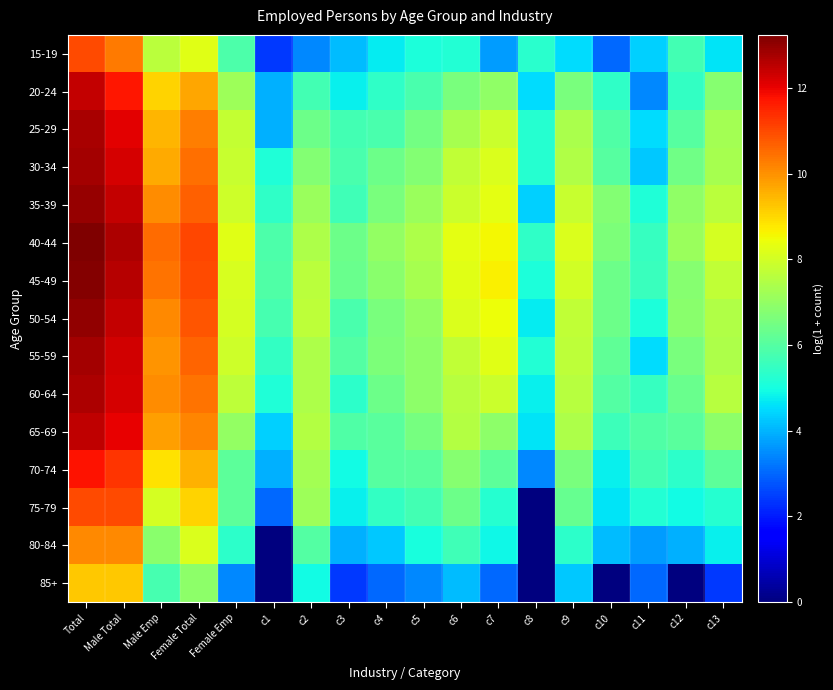

Reading left to right, list all the values displayed in this chart.

15-19: Total=11.0	Male Total=10.3	Male Emp=7.7	Female Total=8.2	Female Emp=5.9	c1=2.4	c2=3.4	c3=4.1	c4=4.7	c5=5.1	c6=5.2	c7=3.7	c8=5.3	c9=4.5	c10=3.0	c11=4.4	c12=5.7	c13=4.6
20-24: Total=12.4	Male Total=11.7	Male Emp=9.1	Female Total=9.7	Female Emp=7.2	c1=3.9	c2=5.7	c3=4.8	c4=5.4	c5=5.8	c6=6.6	c7=7.0	c8=4.5	c9=6.6	c10=5.4	c11=3.4	c12=5.4	c13=6.8
25-29: Total=12.7	Male Total=12.1	Male Emp=9.5	Female Total=10.3	Female Emp=7.8	c1=3.9	c2=6.4	c3=5.7	c4=5.8	c5=6.5	c6=7.3	c7=7.9	c8=5.3	c9=7.4	c10=5.9	c11=4.5	c12=6.0	c13=7.3
30-34: Total=12.8	Male Total=12.2	Male Emp=9.6	Female Total=10.5	Female Emp=7.8	c1=5.1	c2=6.8	c3=5.8	c4=6.4	c5=6.7	c6=7.7	c7=8.1	c8=5.3	c9=7.5	c10=6.0	c11=4.3	c12=6.4	c13=7.3
35-39: Total=13.0	Male Total=12.4	Male Emp=10.1	Female Total=10.7	Female Emp=7.9	c1=5.4	c2=7.1	c3=5.6	c4=6.6	c5=7.1	c6=7.9	c7=8.3	c8=4.4	c9=7.8	c10=6.7	c11=5.1	c12=7.0	c13=7.6
40-44: Total=13.2	Male Total=12.7	Male Emp=10.5	Female Total=11.0	Female Emp=8.2	c1=5.9	c2=7.4	c3=6.4	c4=7.0	c5=7.4	c6=8.3	c7=8.6	c8=5.4	c9=8.1	c10=6.6	c11=5.5	c12=7.1	c13=8.0
45-49: Total=13.2	Male Total=12.6	Male Emp=10.4	Female Total=11.0	Female Emp=8.1	c1=5.9	c2=7.6	c3=6.3	c4=6.8	c5=7.3	c6=8.3	c7=8.7	c8=5.1	c9=8.0	c10=6.4	c11=5.6	c12=6.8	c13=7.7
50-54: Total=13.0	Male Total=12.5	Male Emp=10.1	Female Total=10.8	Female Emp=8.0	c1=5.8	c2=7.7	c3=5.8	c4=6.6	c5=7.0	c6=8.2	c7=8.5	c8=4.7	c9=7.7	c10=6.4	c11=5.1	c12=6.8	c13=7.5
55-59: Total=12.8	Male Total=12.3	Male Emp=10.0	Female Total=10.6	Female Emp=7.9	c1=5.4	c2=7.4	c3=6.0	c4=6.7	c5=6.9	c6=7.7	c7=8.3	c8=5.2	c9=7.7	c10=6.2	c11=4.5	c12=6.6	c13=7.4
60-64: Total=12.7	Male Total=12.2	Male Emp=10.1	Female Total=10.4	Female Emp=7.7	c1=5.1	c2=7.4	c3=5.4	c4=6.4	c5=6.9	c6=7.6	c7=7.9	c8=4.8	c9=7.6	c10=6.0	c11=5.5	c12=6.3	c13=7.6
65-69: Total=12.5	Male Total=12.0	Male Emp=9.8	Female Total=10.2	Female Emp=7.0	c1=4.4	c2=7.5	c3=5.9	c4=6.1	c5=6.6	c6=7.5	c7=6.9	c8=4.6	c9=7.4	c10=5.6	c11=5.9	c12=6.1	c13=6.9
70-74: Total=11.8	Male Total=11.3	Male Emp=8.9	Female Total=9.5	Female Emp=6.1	c1=3.9	c2=7.3	c3=4.9	c4=6.0	c5=6.1	c6=6.8	c7=6.1	c8=3.4	c9=6.6	c10=4.8	c11=5.7	c12=5.4	c13=6.1
75-79: Total=11.0	Male Total=11.0	Male Emp=8.0	Female Total=9.1	Female Emp=6.1	c1=3.0	c2=7.2	c3=4.8	c4=5.4	c5=5.7	c6=6.4	c7=5.3	c8=0.0	c9=6.3	c10=4.6	c11=5.2	c12=4.9	c13=5.3
80-84: Total=10.1	Male Total=10.1	Male Emp=6.8	Female Total=8.2	Female Emp=5.4	c1=0.0	c2=6.0	c3=3.9	c4=4.3	c5=5.0	c6=5.7	c7=4.9	c8=0.0	c9=5.4	c10=4.1	c11=3.7	c12=3.9	c13=4.8
85+: Total=9.2	Male Total=9.2	Male Emp=5.8	Female Total=6.9	Female Emp=3.4	c1=0.0	c2=4.9	c3=2.4	c4=3.0	c5=3.4	c6=4.1	c7=3.0	c8=0.0	c9=4.3	c10=0.0	c11=3.0	c12=0.0	c13=2.4